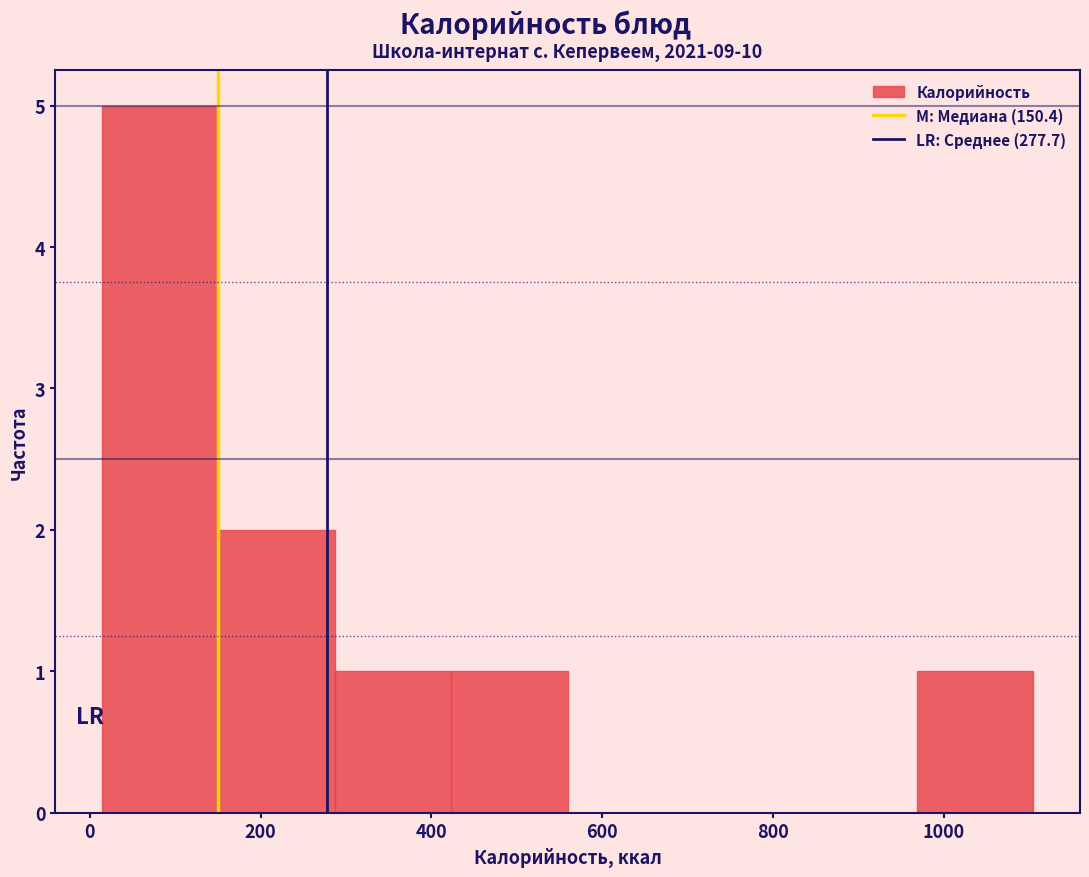

Which range on the x-axis has the tallest bar?

20 to 160